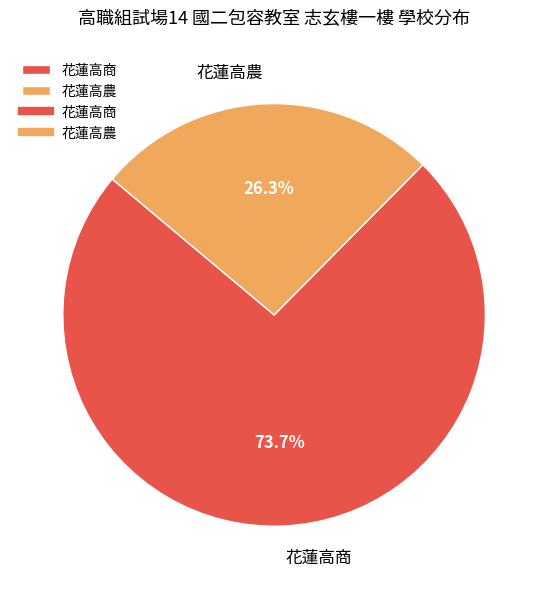

Is there any slice that represents more than half of the pie?

Yes